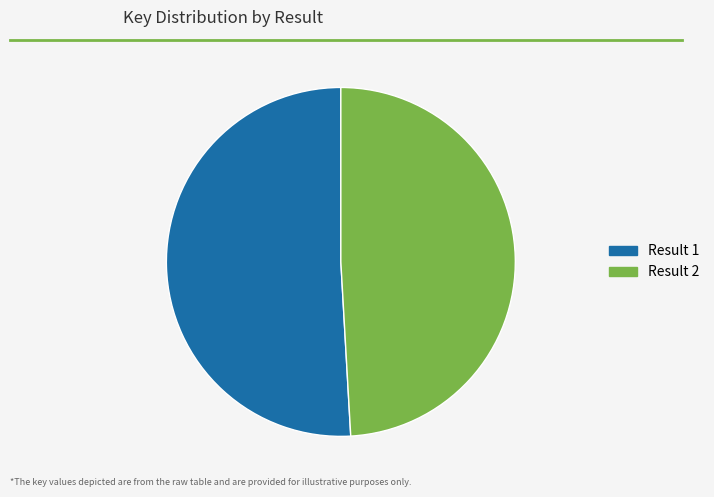

Is there a majority slice in this chart?

Yes